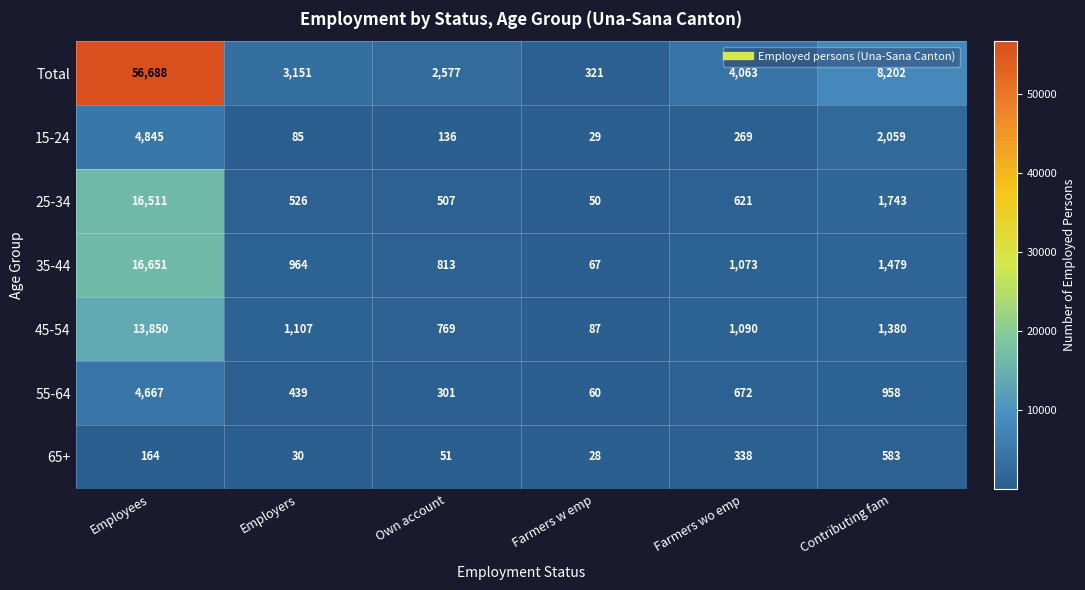

What is the difference between the highest and lowest values at Employees?

56524